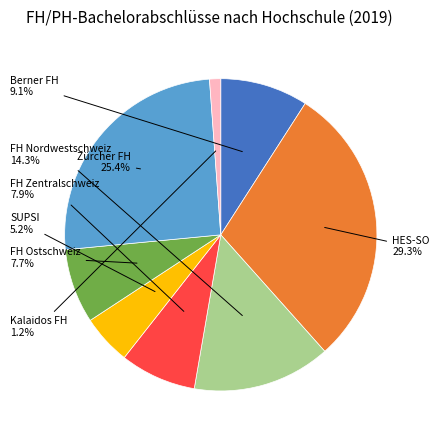

Does any single category account for the majority?

No